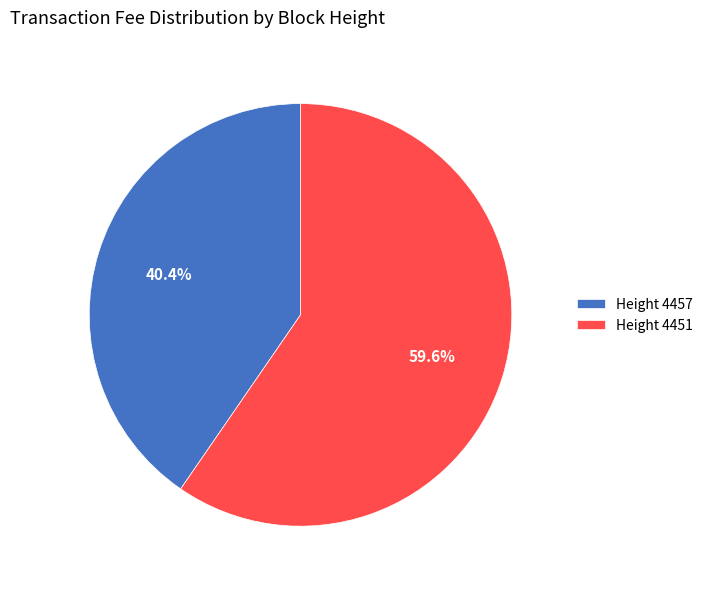

Is there a majority slice in this chart?

Yes